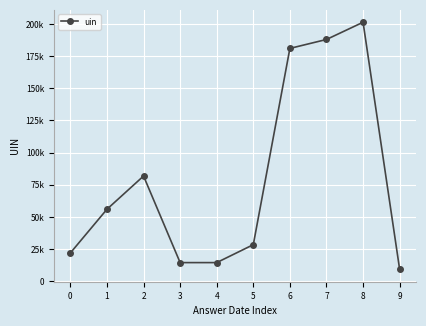

Reading left to right, what are all the values shown in this chart?

0=21954	1=55933	2=81774	3=14465	4=14464	5=28410	6=180986	7=187932	8=201327	9=9206